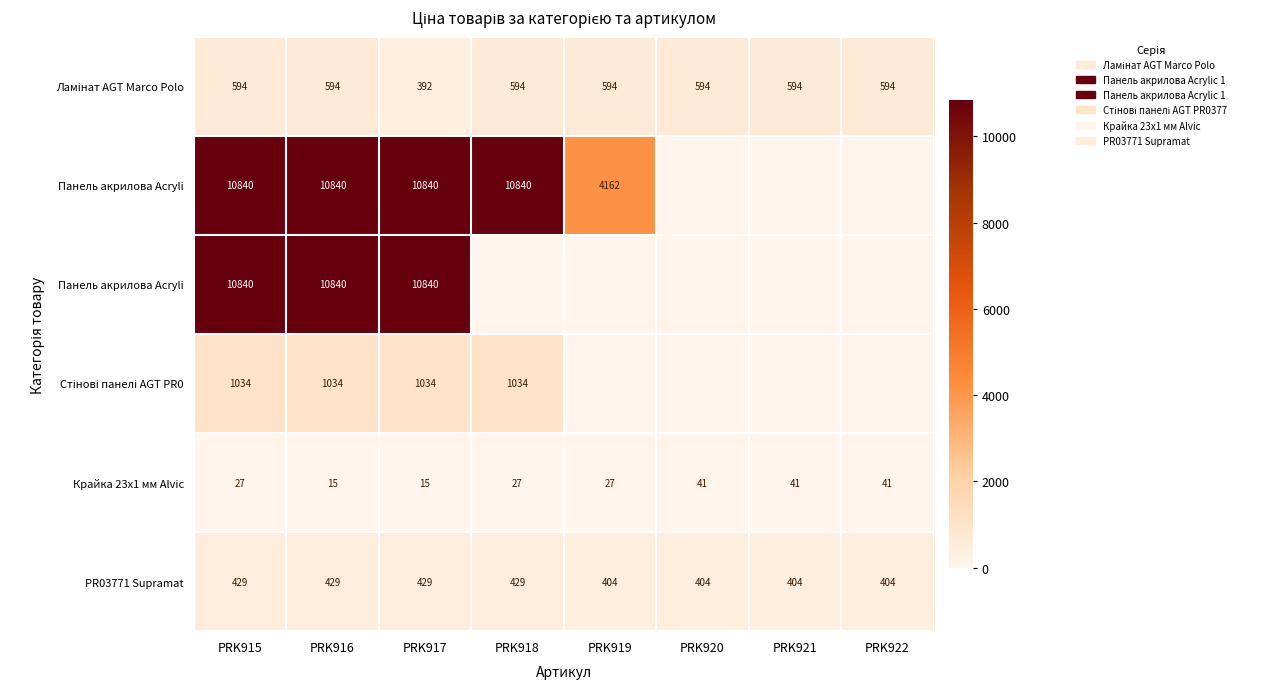

At how many categories does at least one series exceed 1725?

5